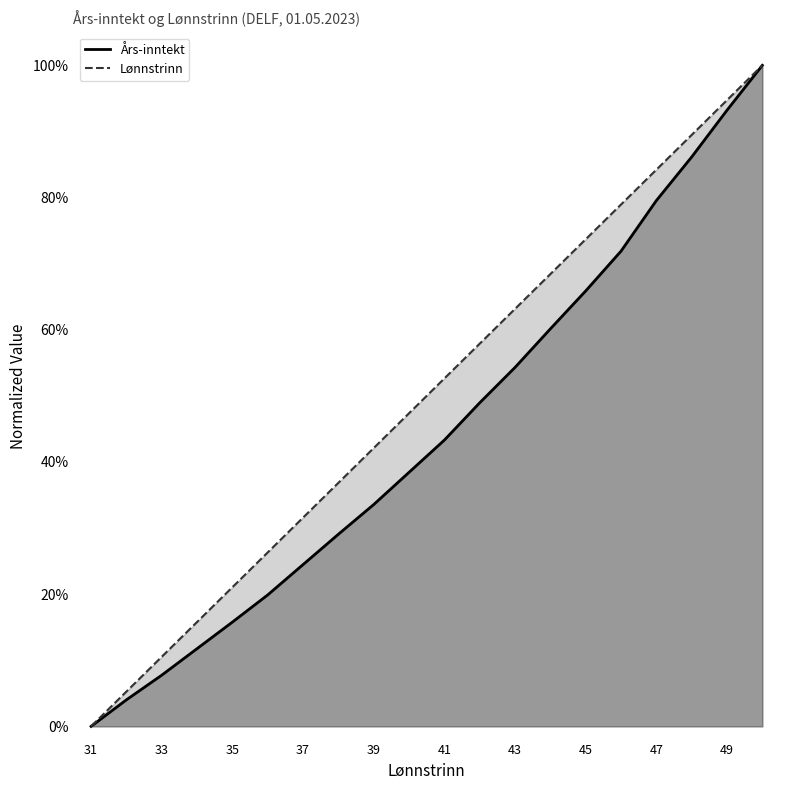

True or false: Lønnstrinn and Års-inntekt intersect in this chart.

False